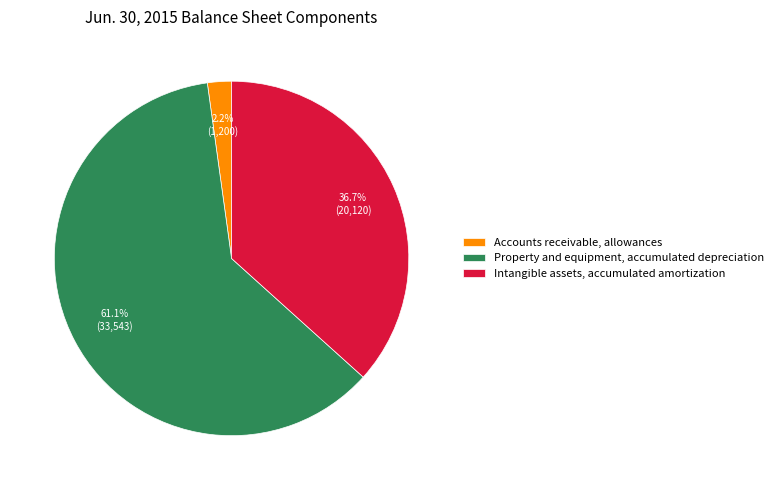

Which has a higher value, Property and equipment, accumulated depreciation or Accounts receivable, allowances?

Property and equipment, accumulated depreciation